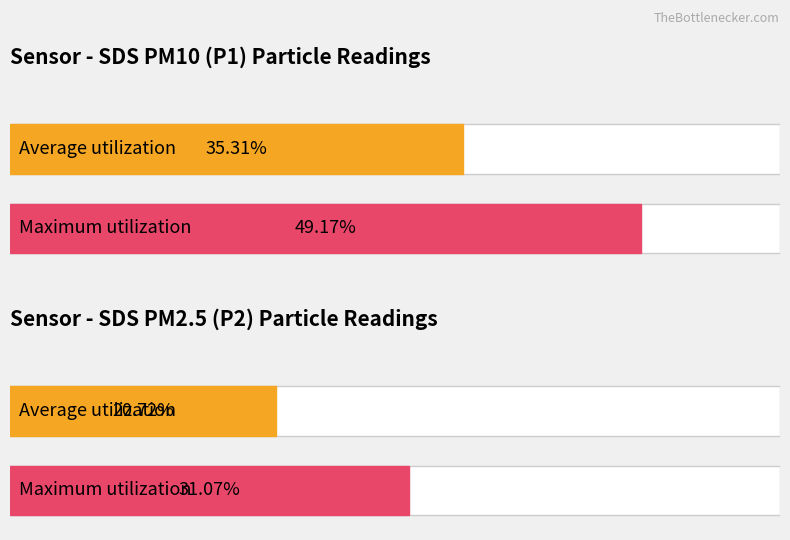

How many series are shown in this chart?

2